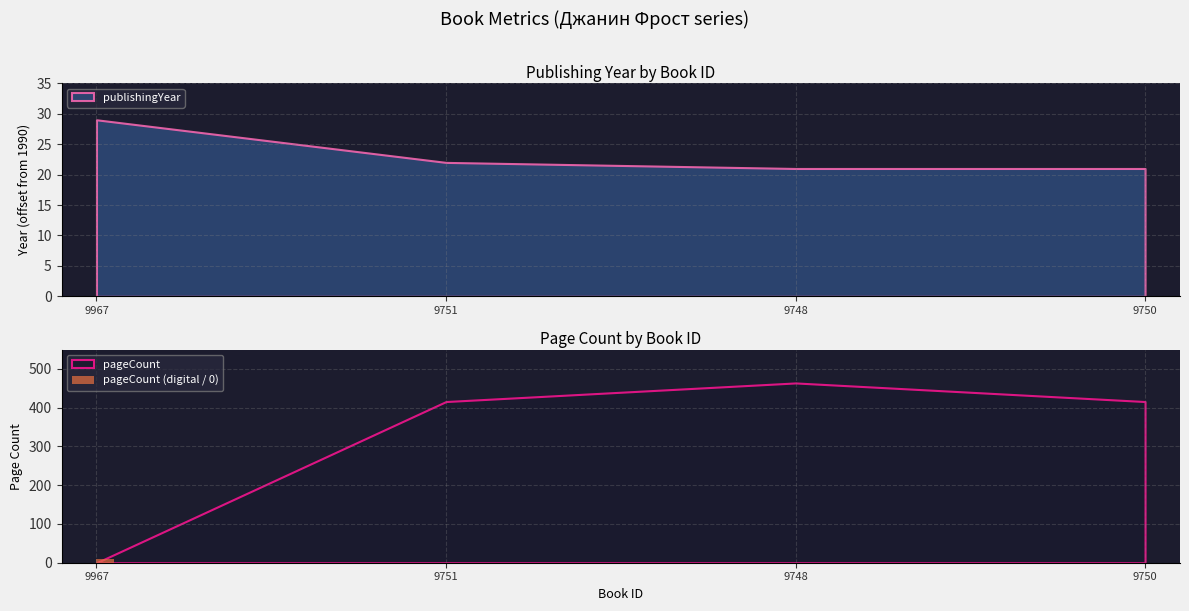

Where is publishingYear nearest to the value 25?

9751